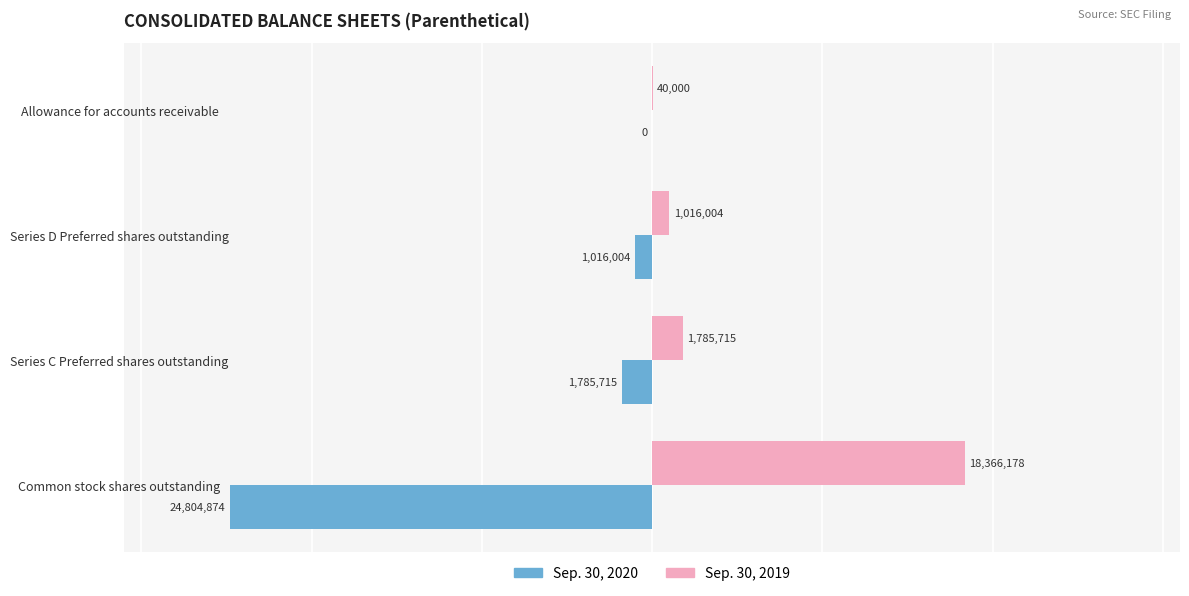

At which label is Sep. 30, 2020 closest to -12402437?

Series C Preferred shares outstanding